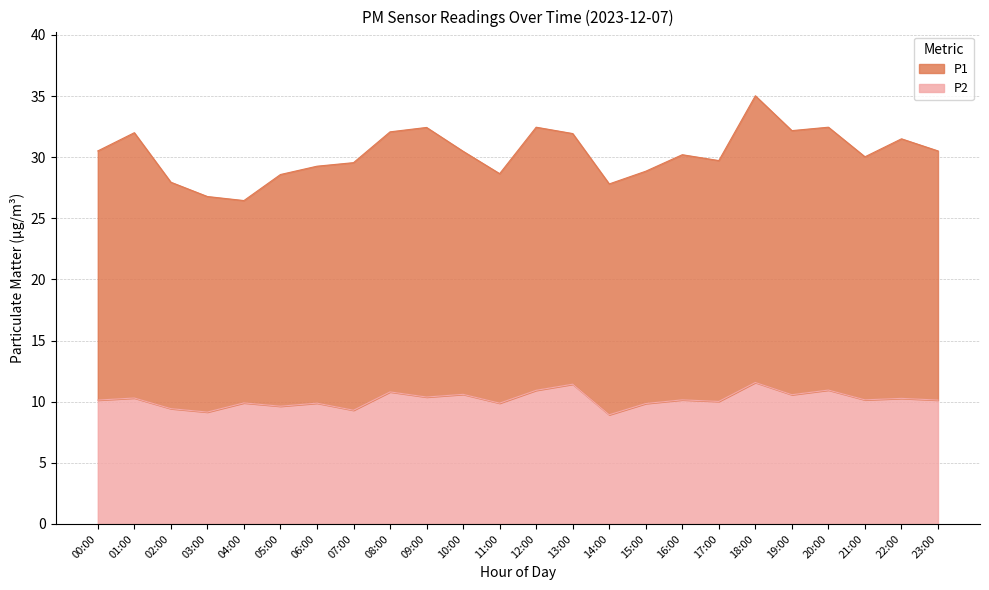

What is the minimum value shown in the chart?

8.9